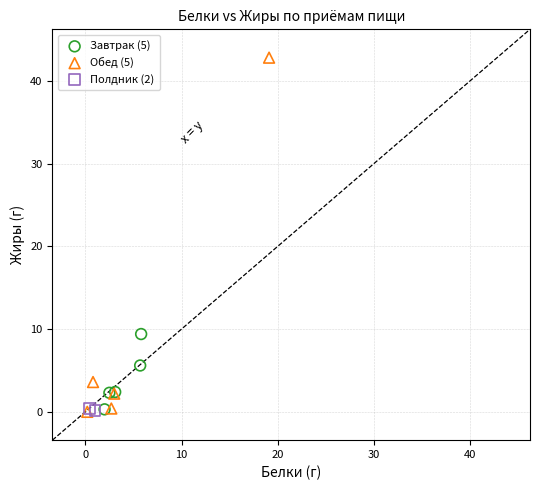

What are all the series names shown in the legend?

Завтрак (5), Обед (5), Полдник (2)